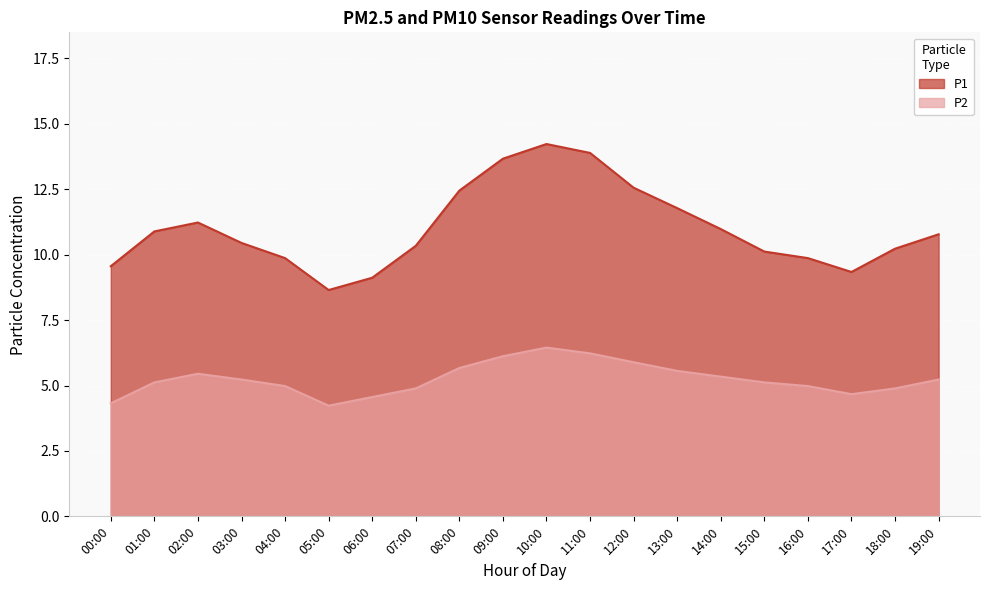

Is it true that P1 equals 24.7 at 10:00?

False